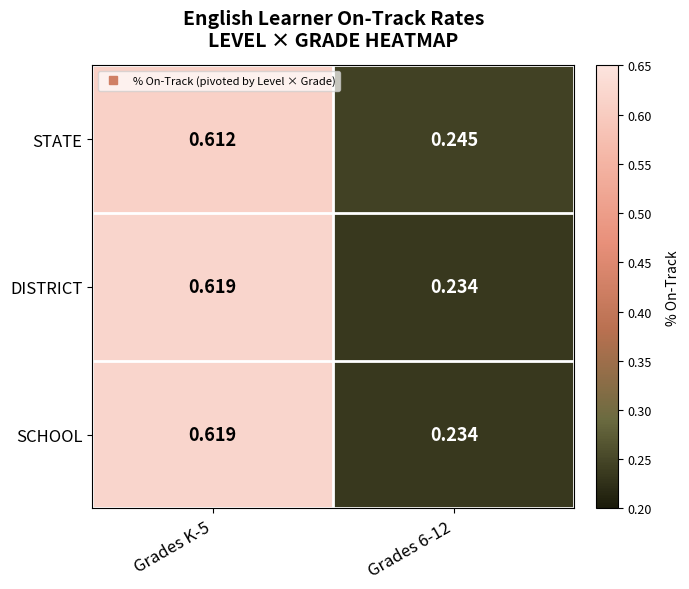

At how many categories does at least one series exceed 0?

2